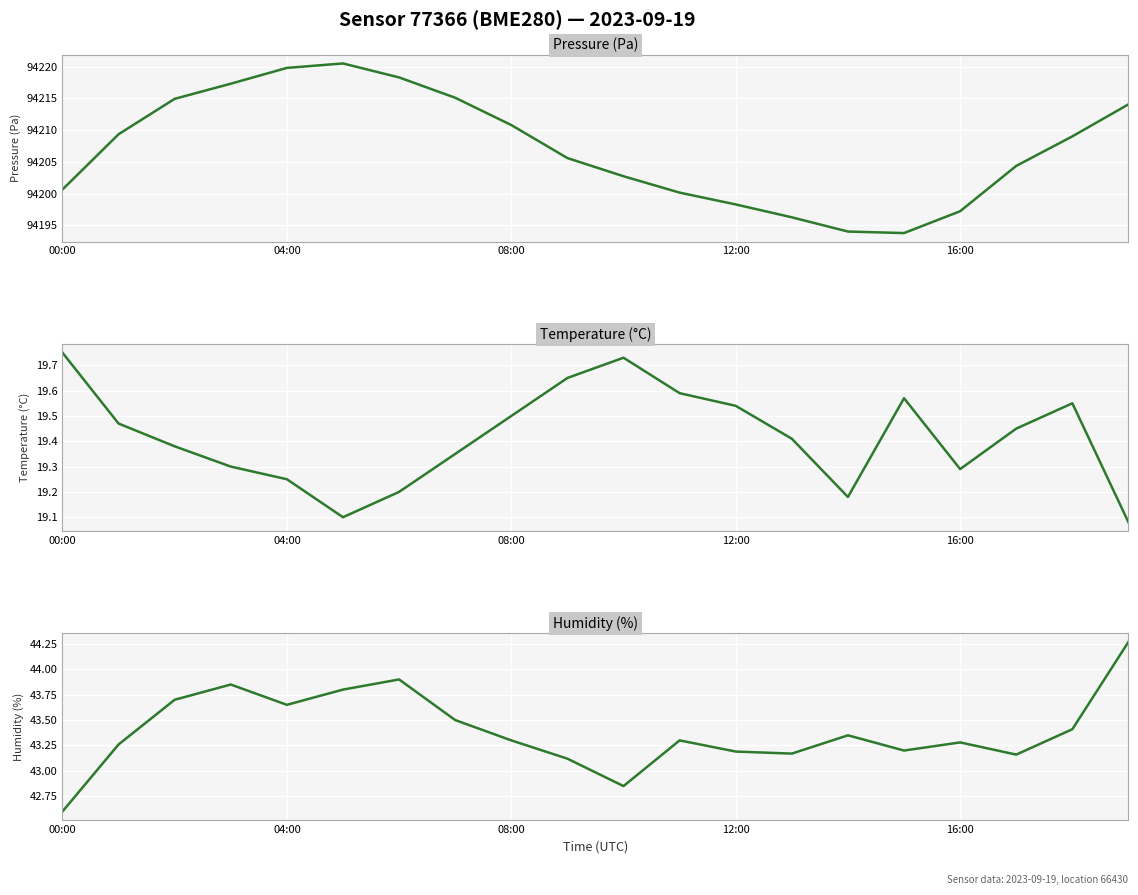

Is the value of Pressure (Pa) at 19 greater than the value of Humidity (%) at 11?

Yes